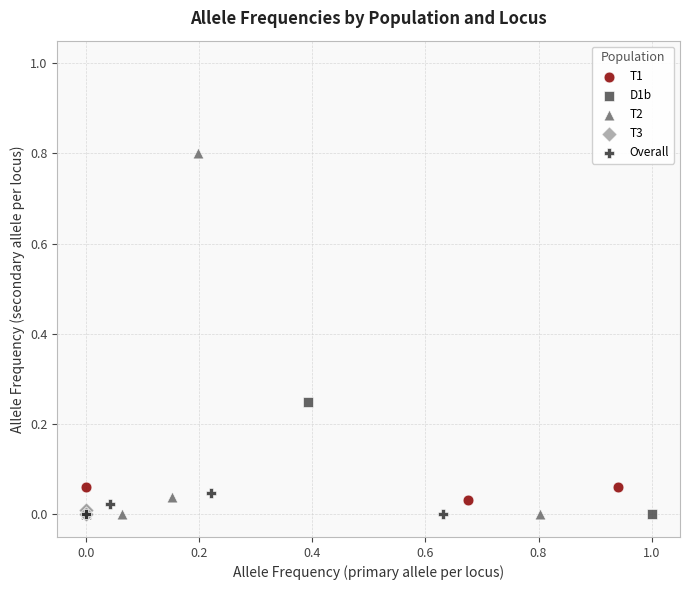

Which series has the largest Y range (max minus min)?

T2